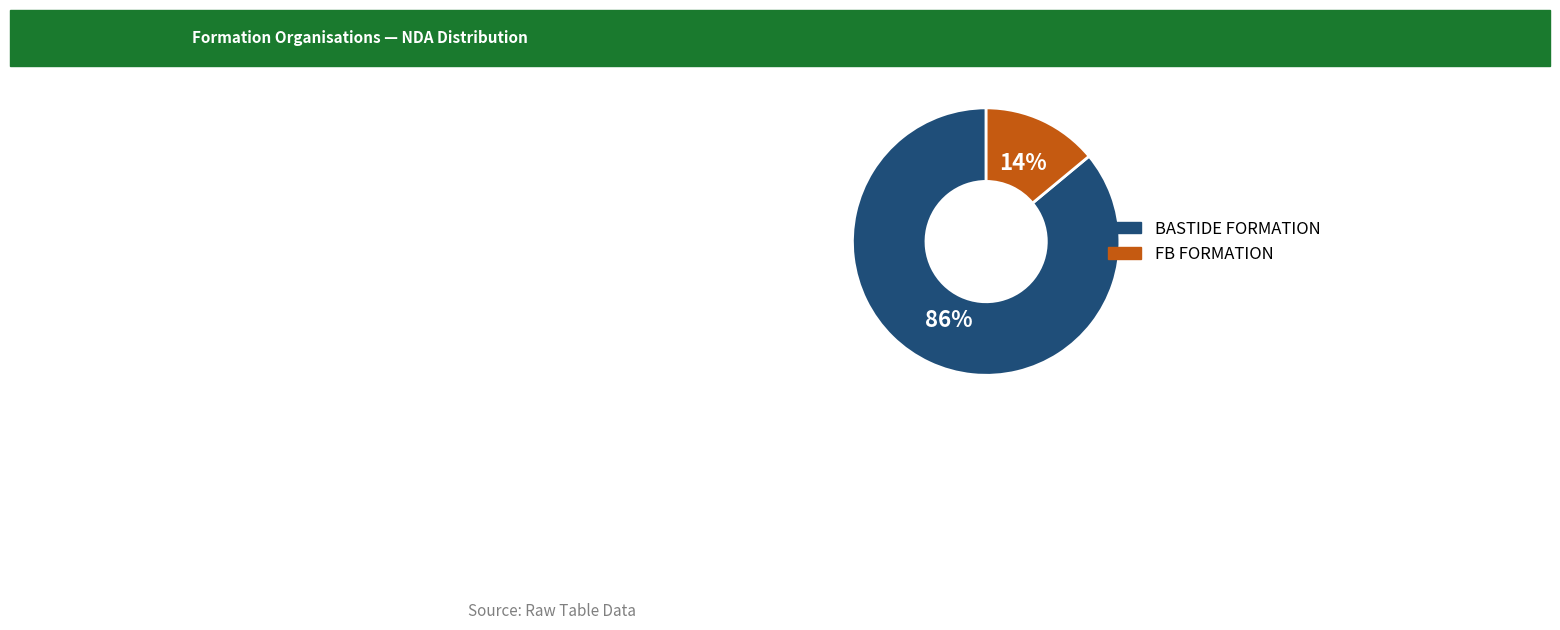

Count the number of slices in the pie.

2